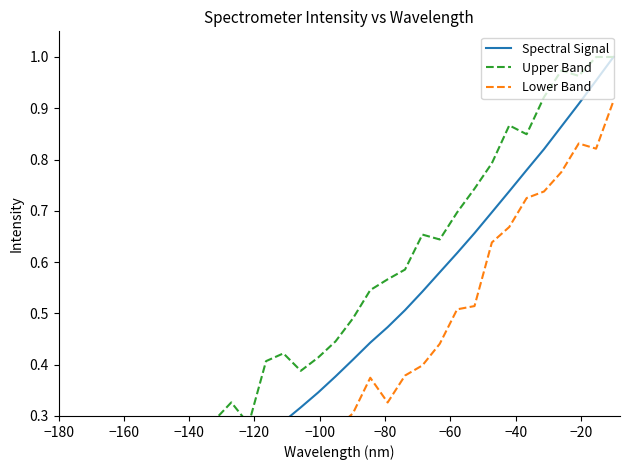

Is it true that Lower Band equals 0.7 at 22?

False